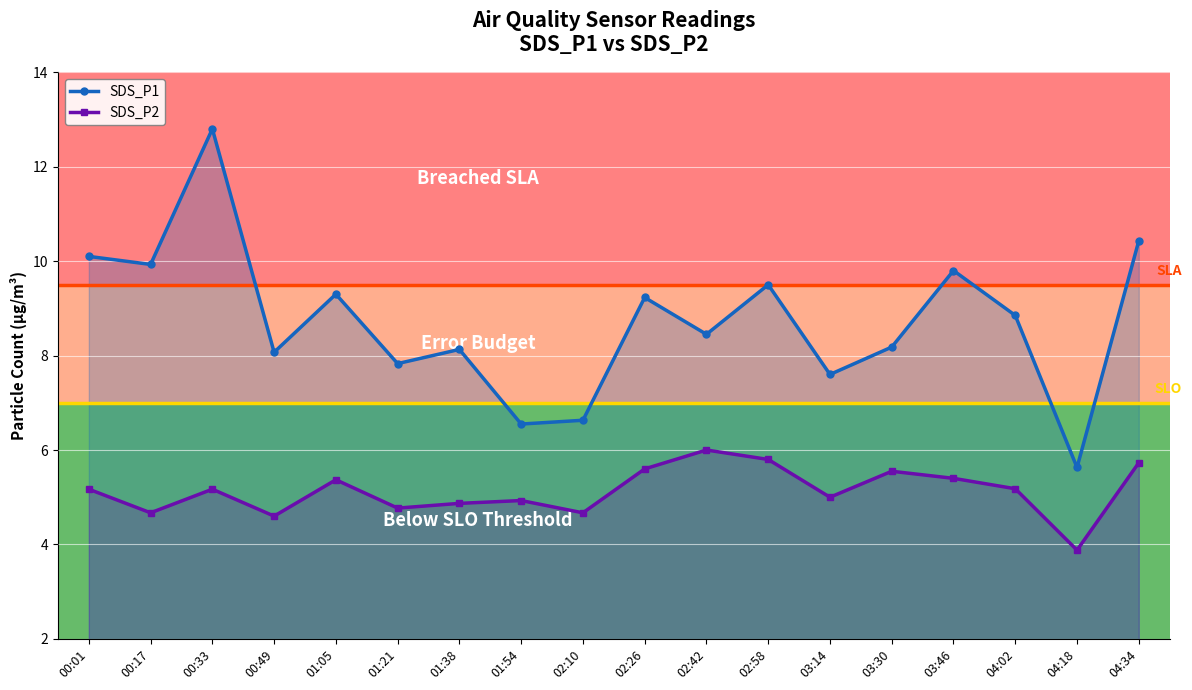

True or false: SDS_P1 has a value of 9.2 at 02:26.

True